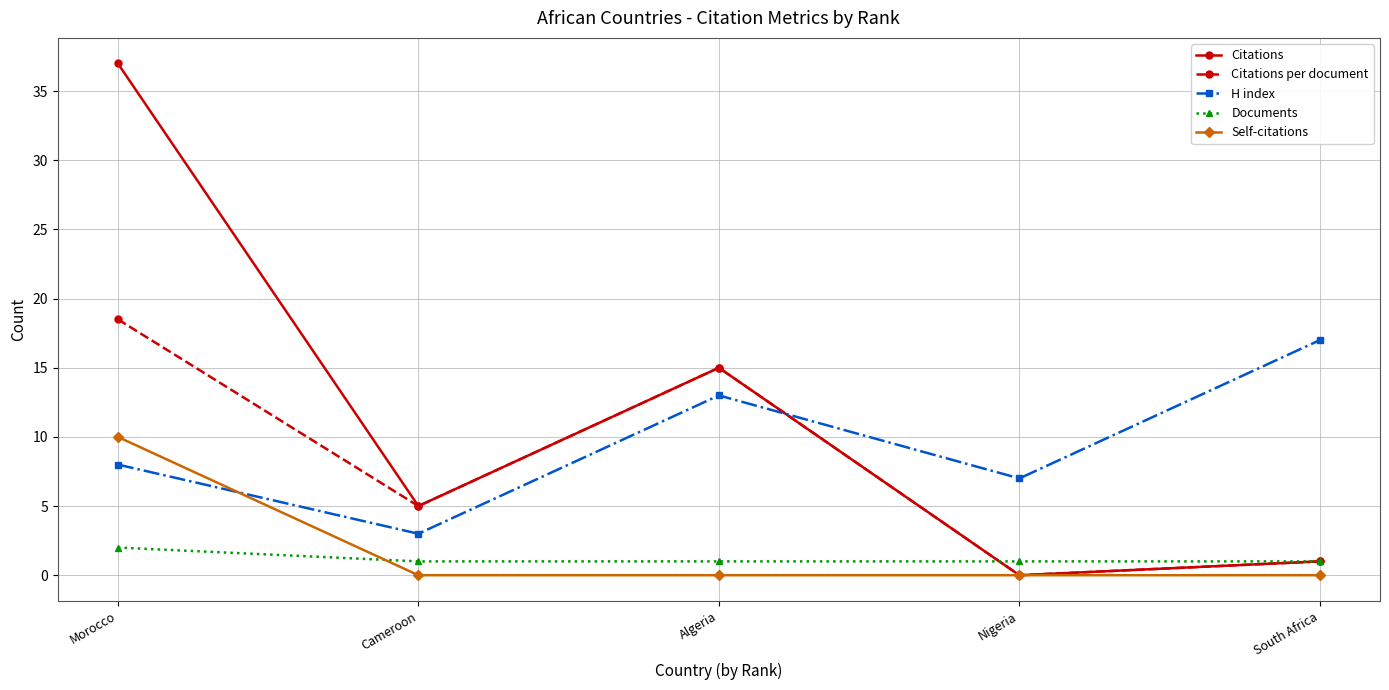

What is the label of the 1st point from the left?

Morocco